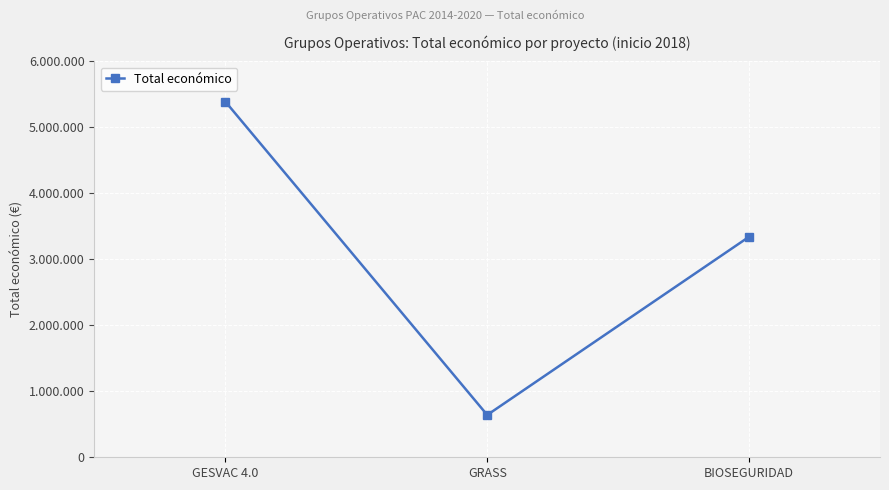

How many values are between 641336 and 5390598?

3